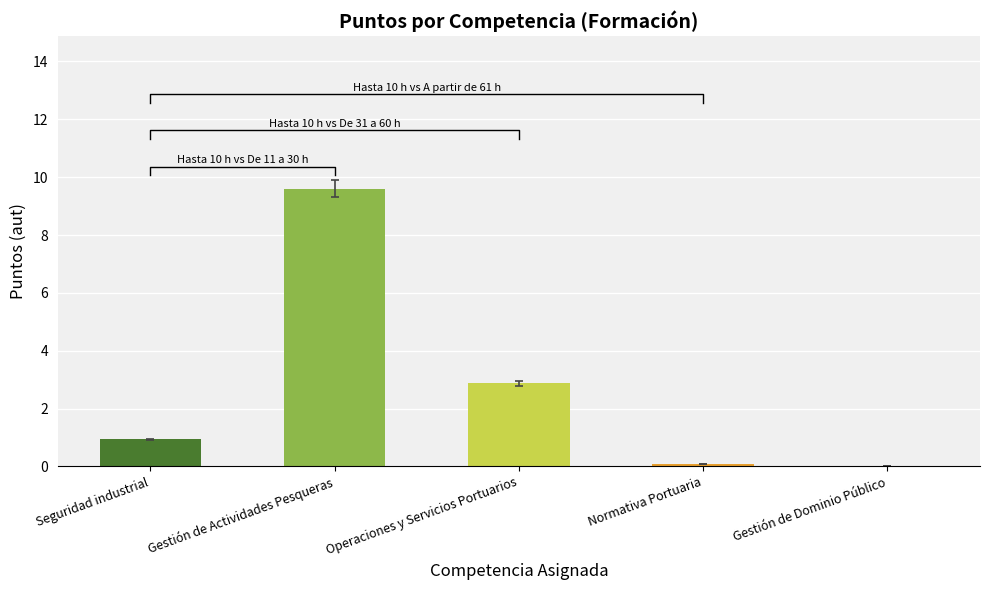

What is the change in value from Operaciones y Servicios Portuarios to Gestión de Dominio Público?

-2.9